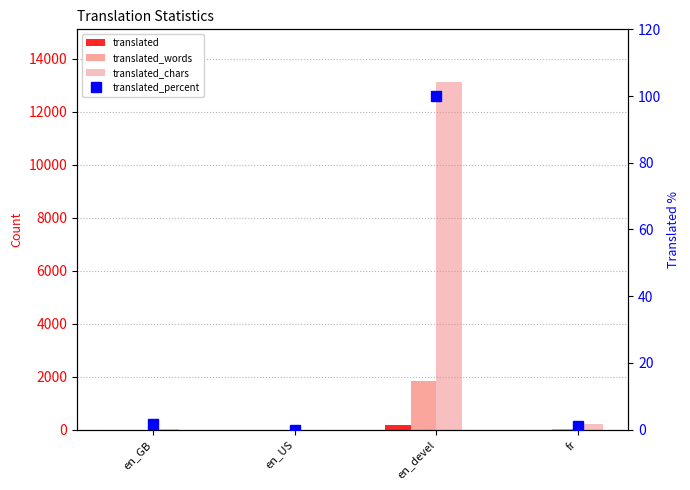

What is the difference between the second highest and second lowest values in the translated_percent series?

0.5